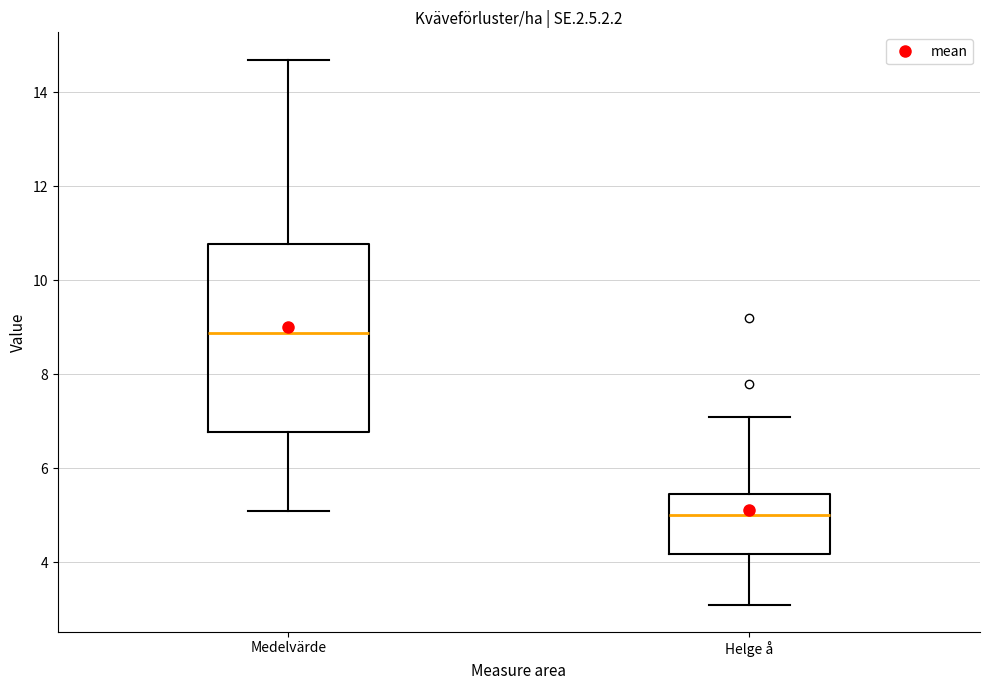

Reading left to right, transcribe this box plot: for each box, give where its median line is, the range the box spans, and where its two whiskers end, as read against the y-axis. The values are not printed on the chart, so give them approximately, as read against the axis.

Medelvärde: median 8.8, box 6.8 to 10.8, whiskers 5.2 to 14.8
Helge å: median 5.0, box 4.2 to 5.4, whiskers 3.2 to 7.2